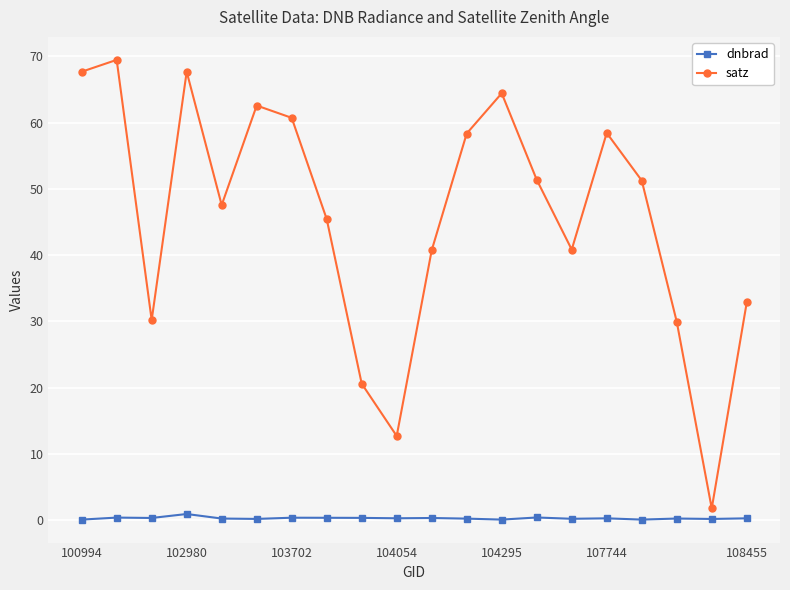

True or false: satz and dnbrad intersect in this chart.

False